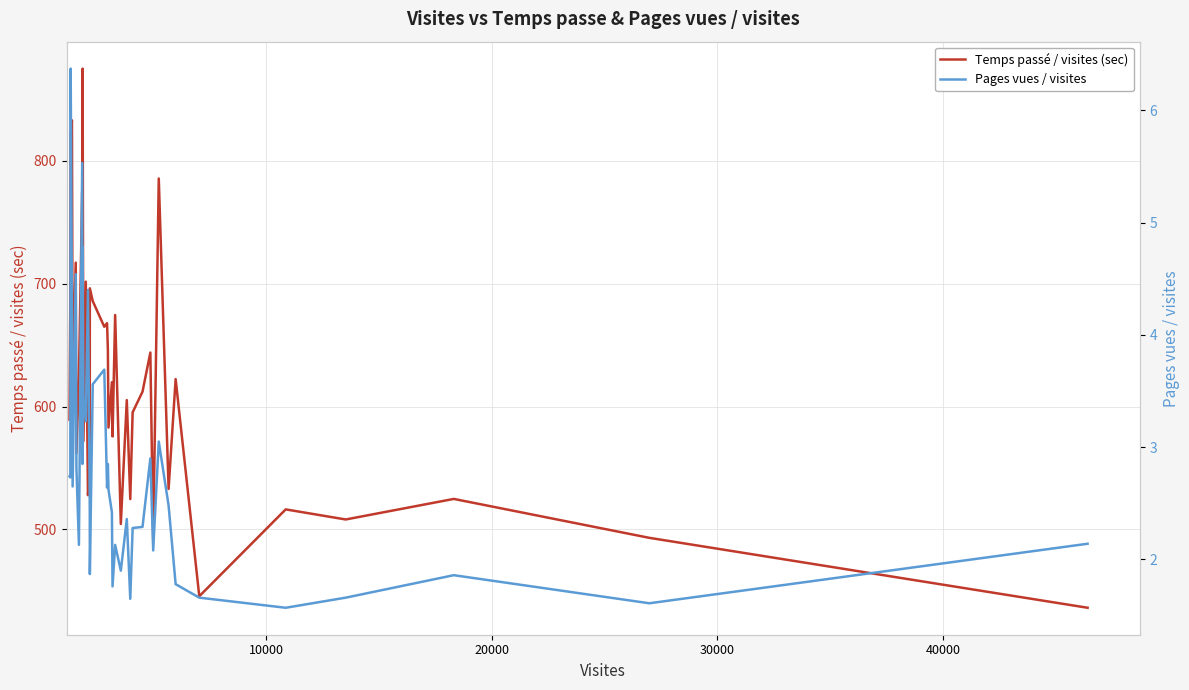

What is the value of the Pages vues / visites point at the 27th from the left?

1.6